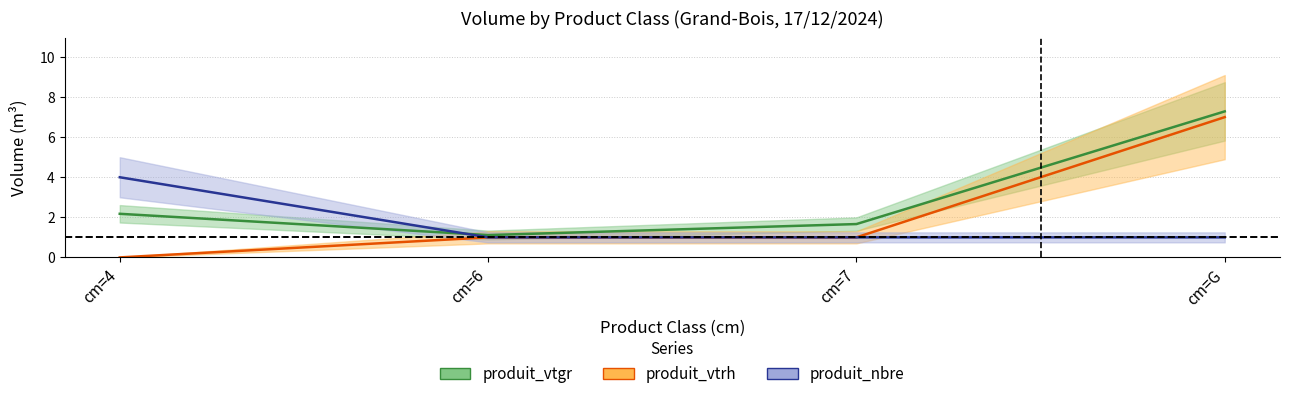

How many values in the produit_vtgr series exceed 2?

2